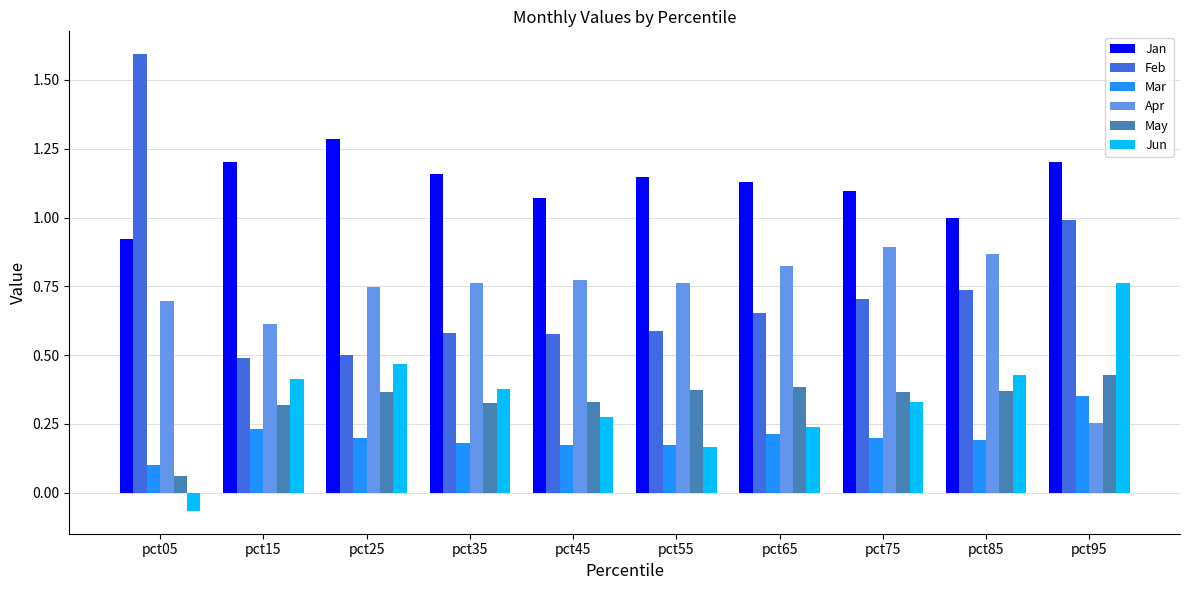

What is the sum of all Jan values?

11.2